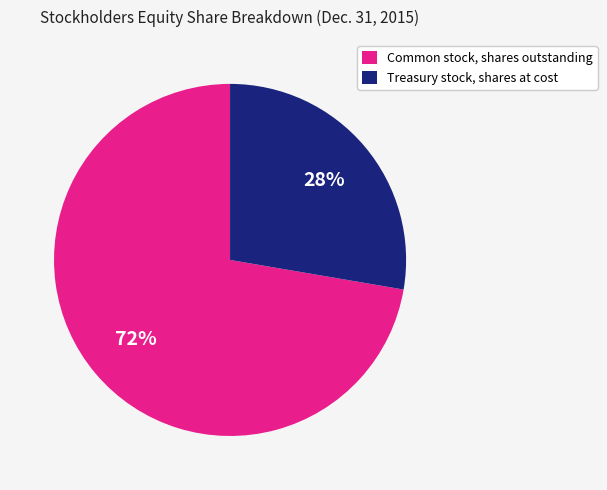

Is it true that Treasury stock, shares at cost is 28% of the pie?

True